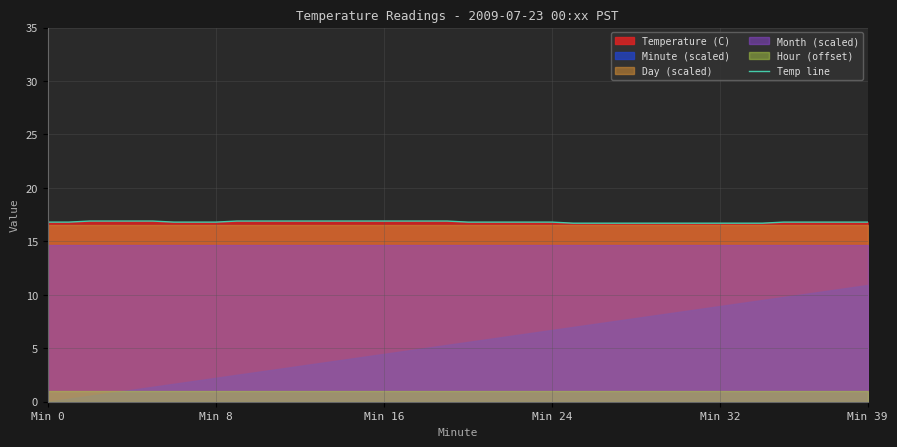

The Temp line series shows 4.8 at Min 39. True or false?

False